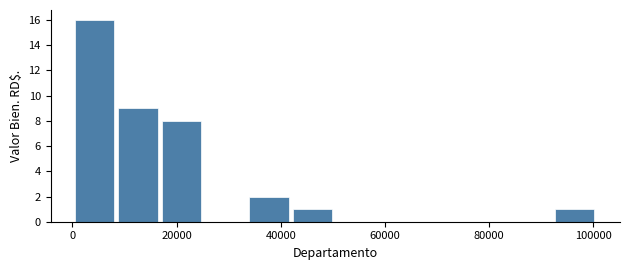

Over which range of the x-axis is the bar tallest?

0 to 8000